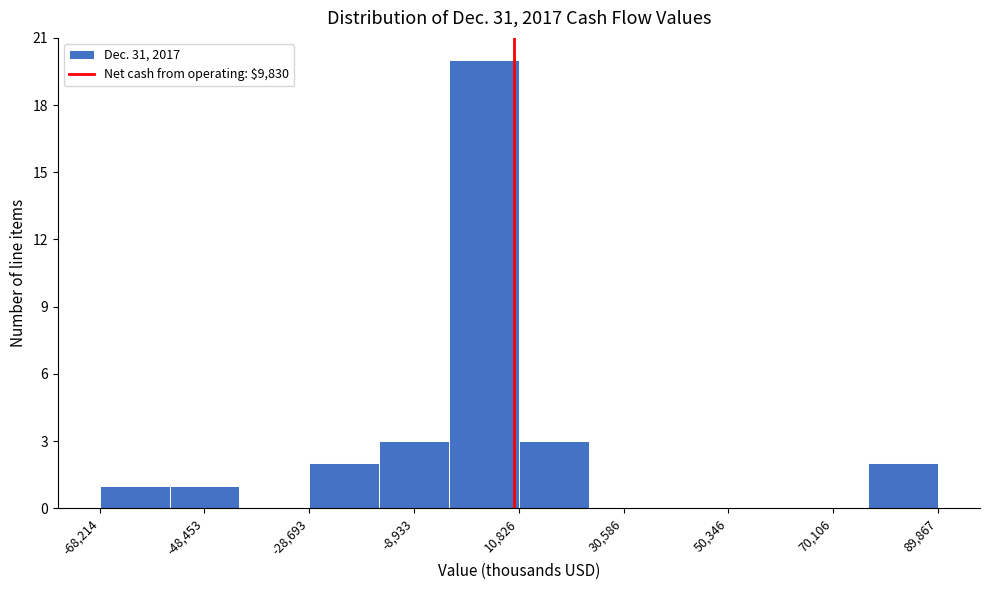

Reading left to right, list every bar in this chart as the range it spans on the x-axis followed by its height. Neither the bar edges nor the heights are printed on the chart, so give them approximately, as read against the axes.

-68000 to -56000: 1
-56000 to -42000: 1
-42000 to -28000: 0
-28000 to -16000: 2
-16000 to -2000: 3
-2000 to 10000: 20
10000 to 24000: 3
24000 to 38000: 0
38000 to 50000: 0
50000 to 64000: 0
64000 to 76000: 0
76000 to 90000: 2